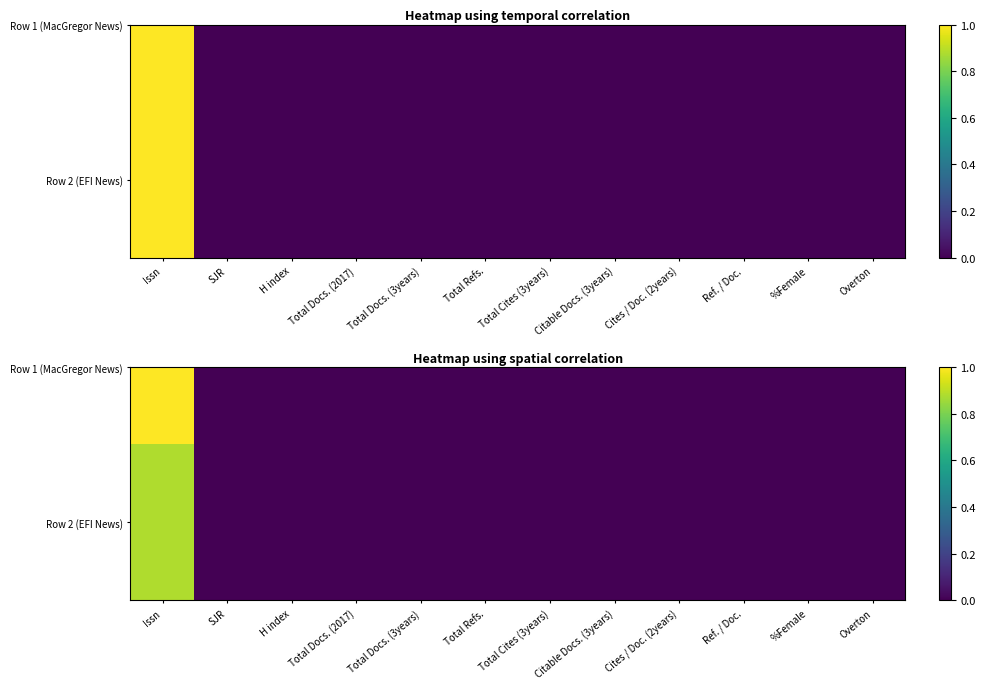

Reading right to left, what are all the values shown in this chart?

Overton=0.0	%Female=0.0	Ref. / Doc.=0.0	Cites / Doc. (2years)=0.0	Citable Docs. (3years)=0.0	Total Cites (3years)=0.0	Total Refs.=0.0	Total Docs. (3years)=0.0	Total Docs. (2017)=0.0	H index=0.0	SJR=0.0	Issn=0.9